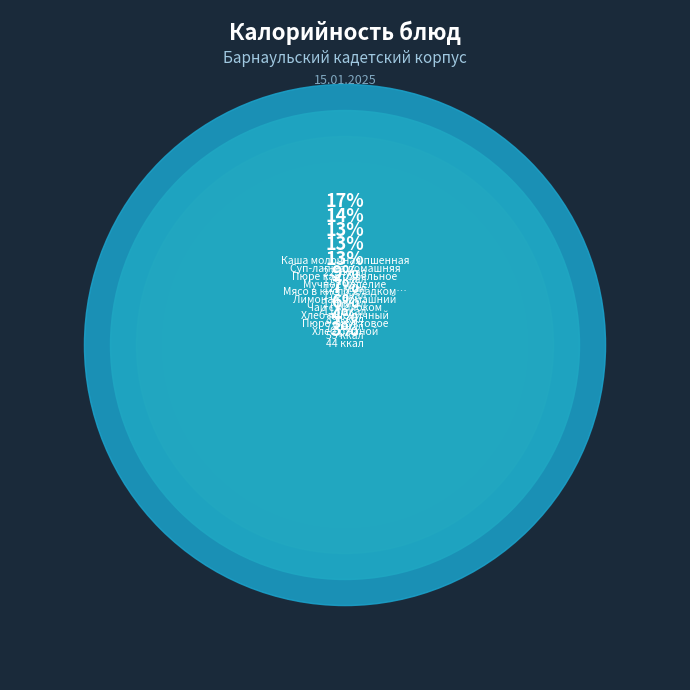

To the nearest percent, what is the average slice percentage?

10%